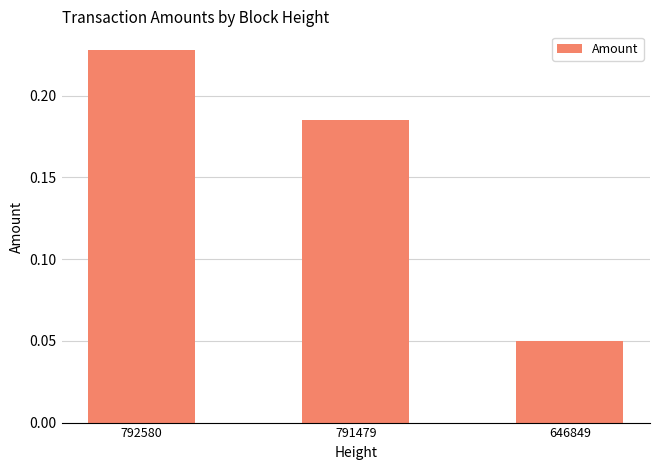

Rank the categories by value from lowest to highest.

646849, 791479, 792580